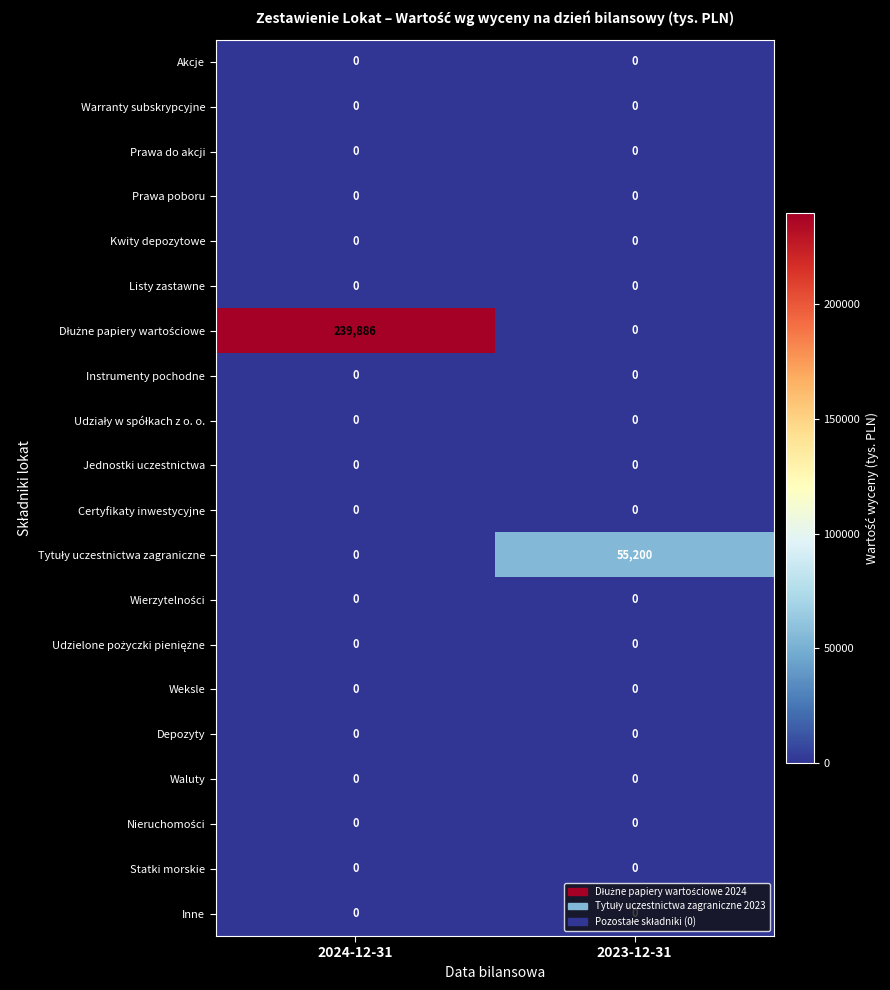

What is the total value across all series at 2023-12-31?

55200